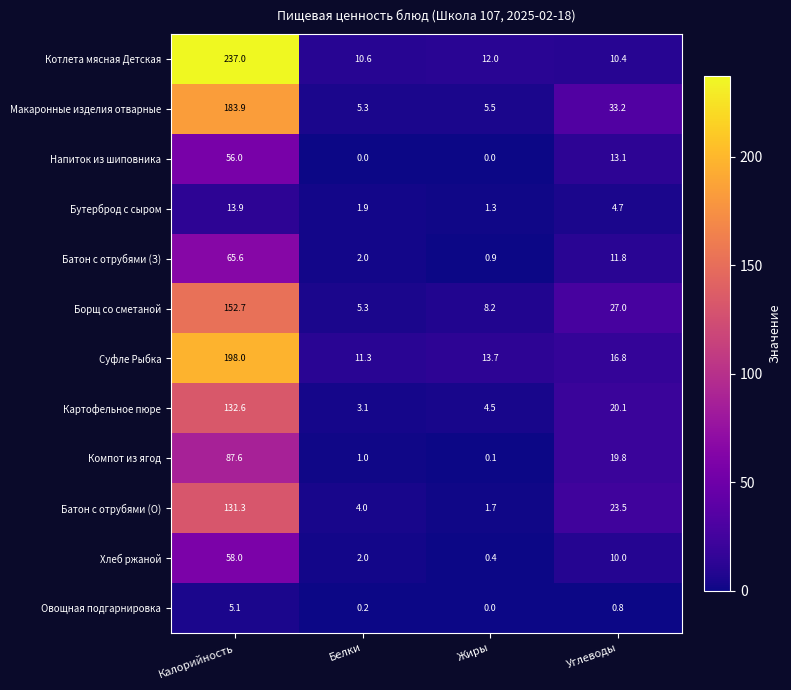

At how many categories does at least one series exceed 209?

1